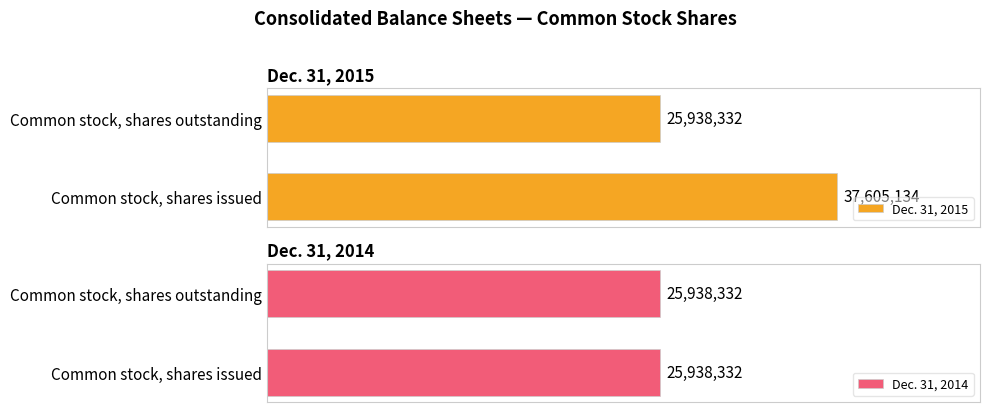

List the labels in order of Dec. 31, 2015 value, largest first.

Common stock, shares issued, Common stock, shares outstanding